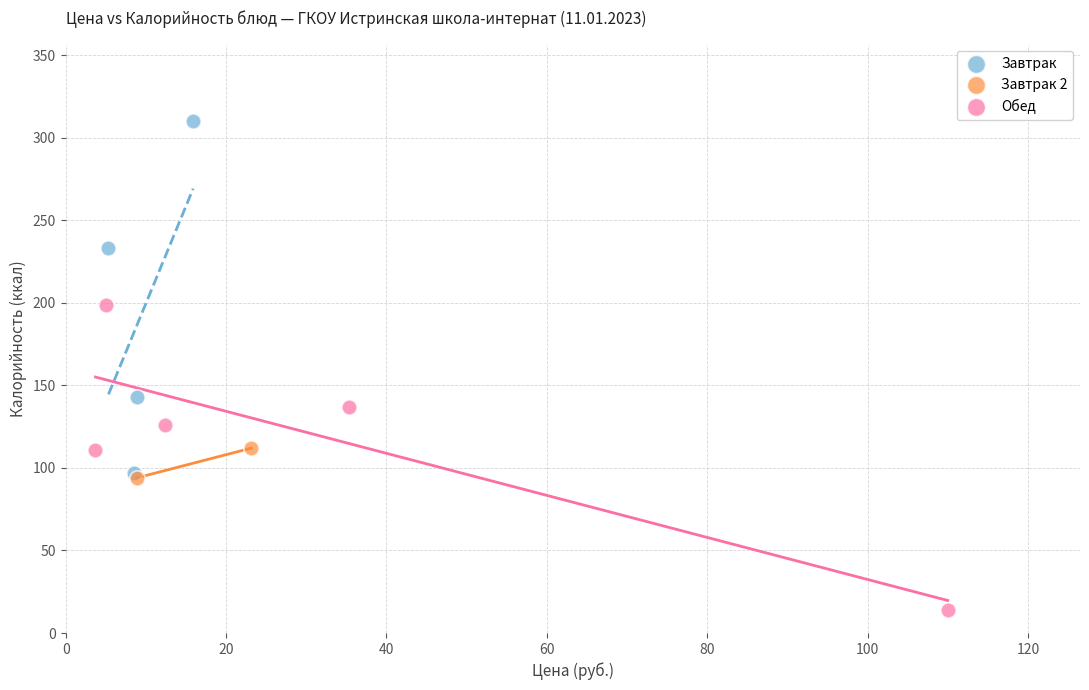

What are all the series names shown in the legend?

Завтрак, Завтрак 2, Обед